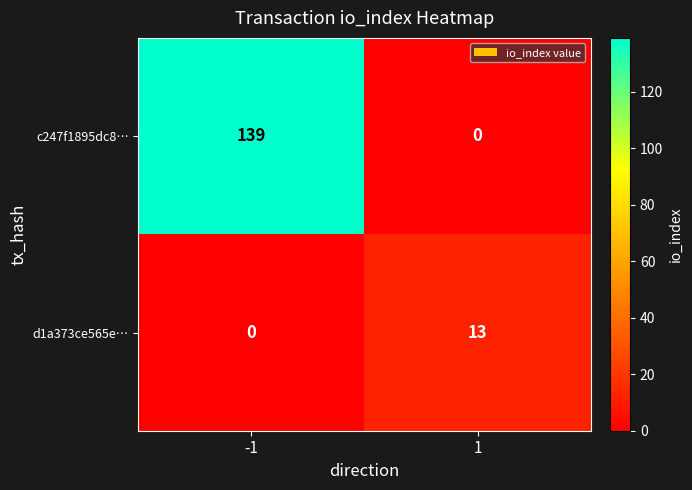

What is the difference between the maximum and minimum values in the c247f1895dc8… series?

139